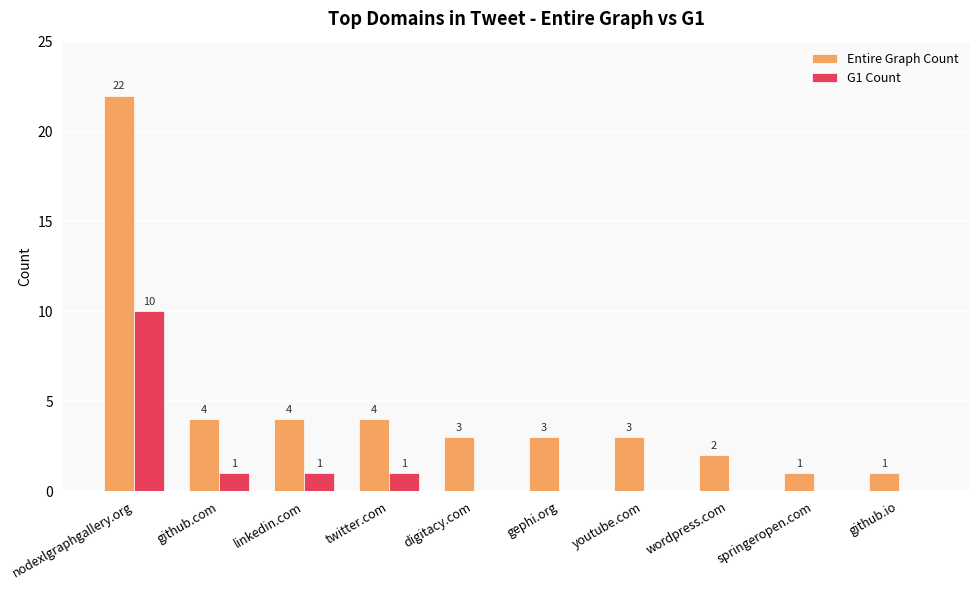

How many categories are shown in the chart?

10